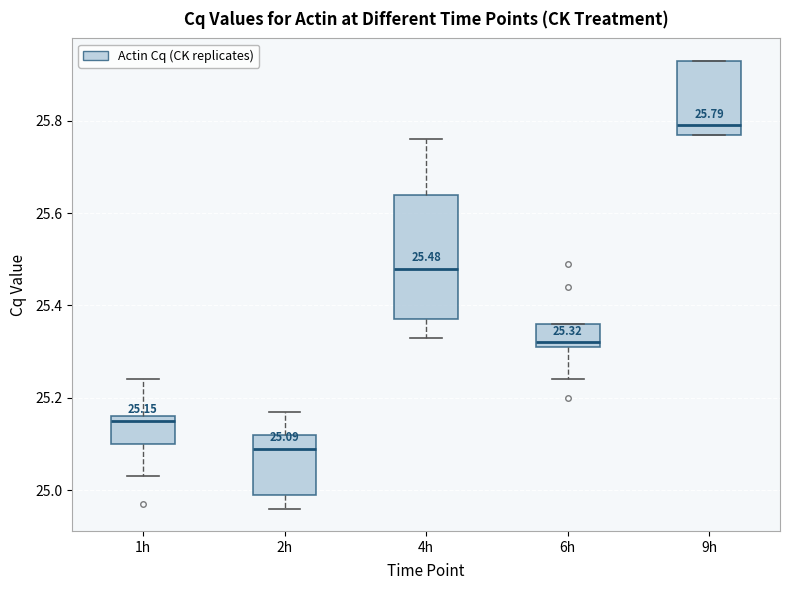

Which box is the tallest, from its lower edge to its upper edge?

4h